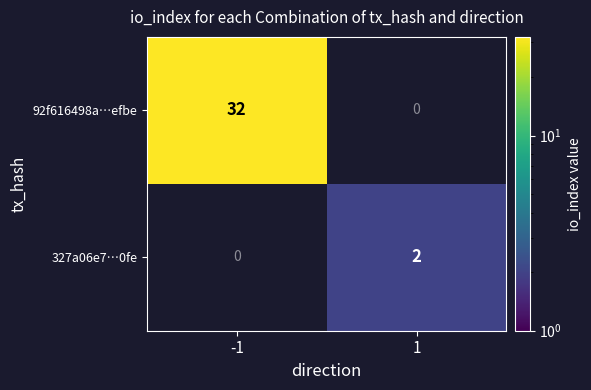

Count the number of data series in this chart.

2